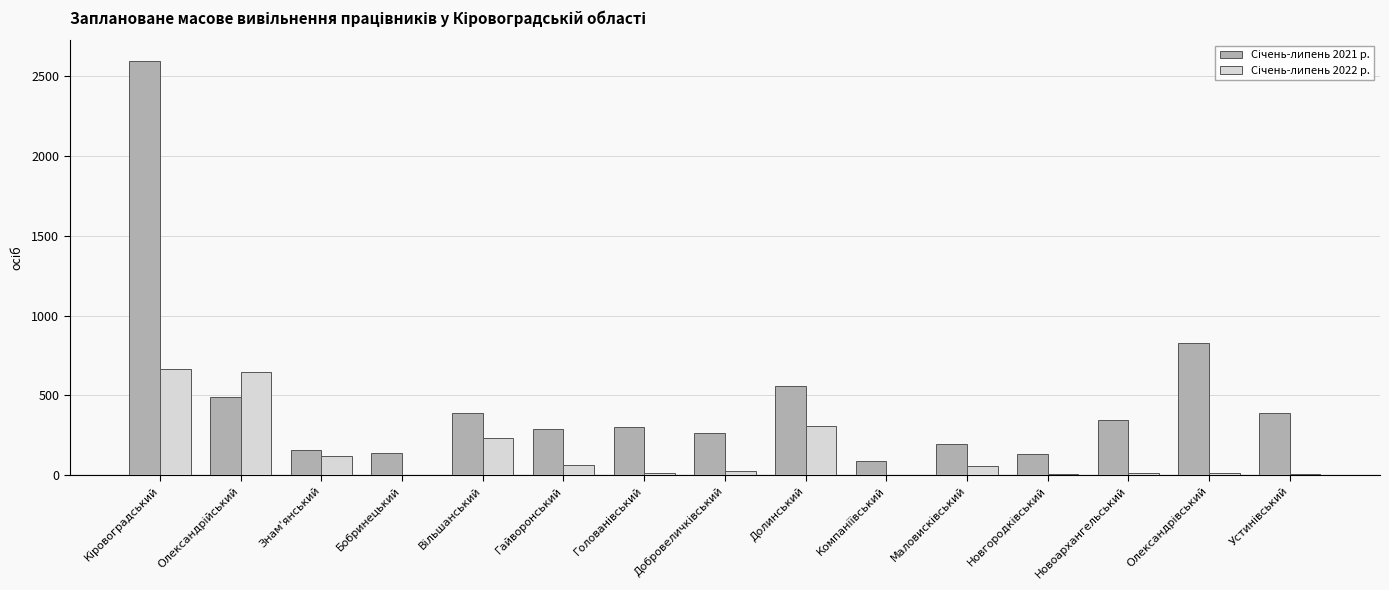

At which label does Січень-липень 2022 р. first exceed 26?

Кіровоградський